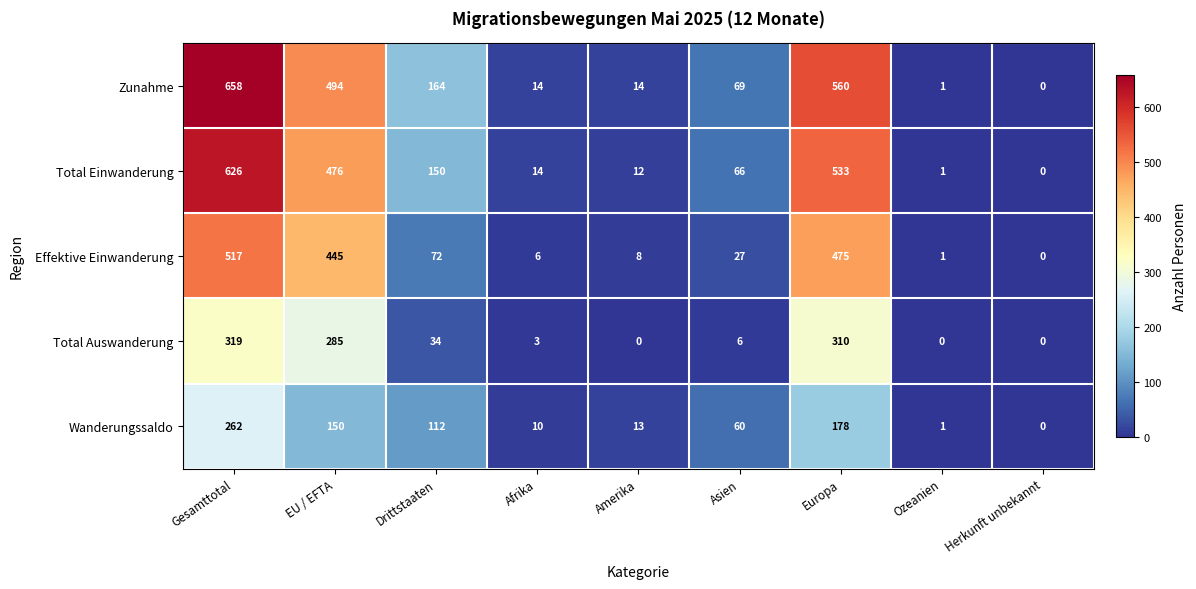

At which label does Wanderungssaldo reach its minimum?

Herkunft unbekannt